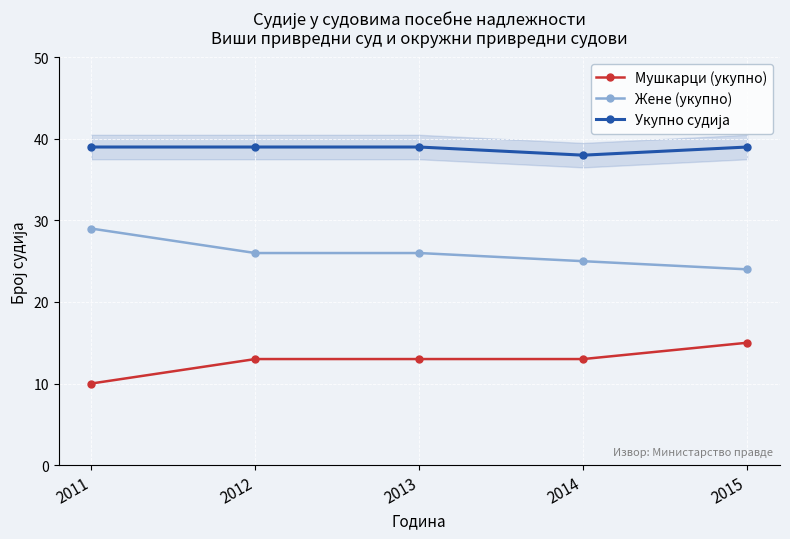

Is the value of Мушкарци (укупно) at 2014 greater than the value of Жене (укупно) at 2012?

No